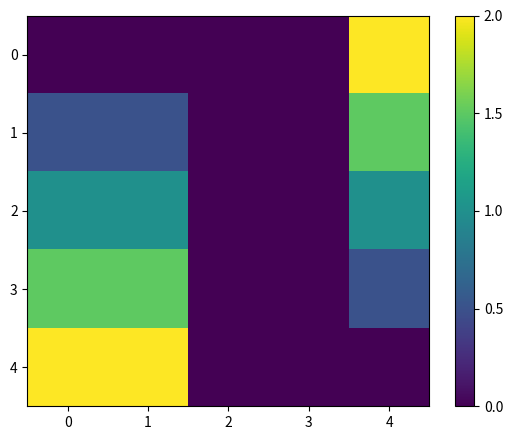

Rank the series by their average value, from lowest to highest.

0, 1, 2, 3, 4